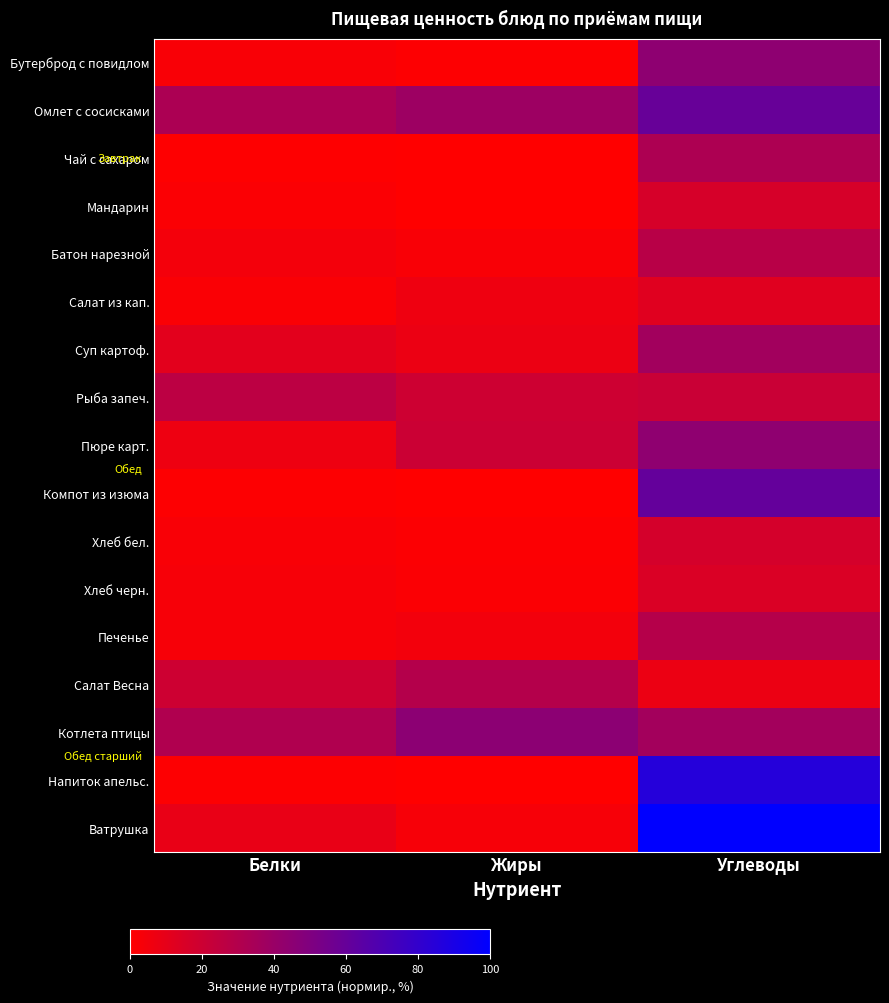

Rank the series by their maximum value, from highest to lowest.

Ватрушка, Напиток апельс., Компот из изюма, Омлет с сосисками, Котлета птицы, Бутерброд с повидлом, Пюре карт., Суп картоф., Чай с сахаром, Салат Весна, Печенье, Батон нарезной, Рыба запеч., Хлеб бел., Мандарин, Хлеб черн., Салат из кап.